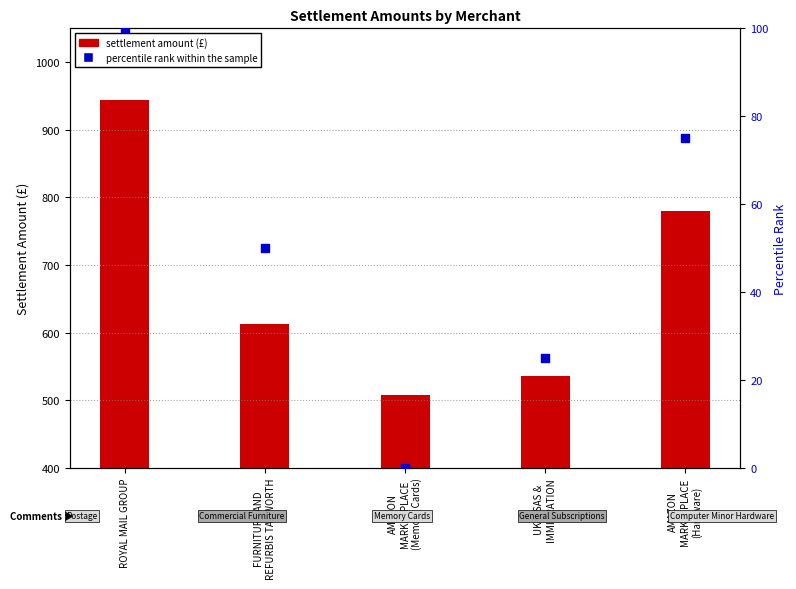

At how many categories does at least one series exceed 701?

2